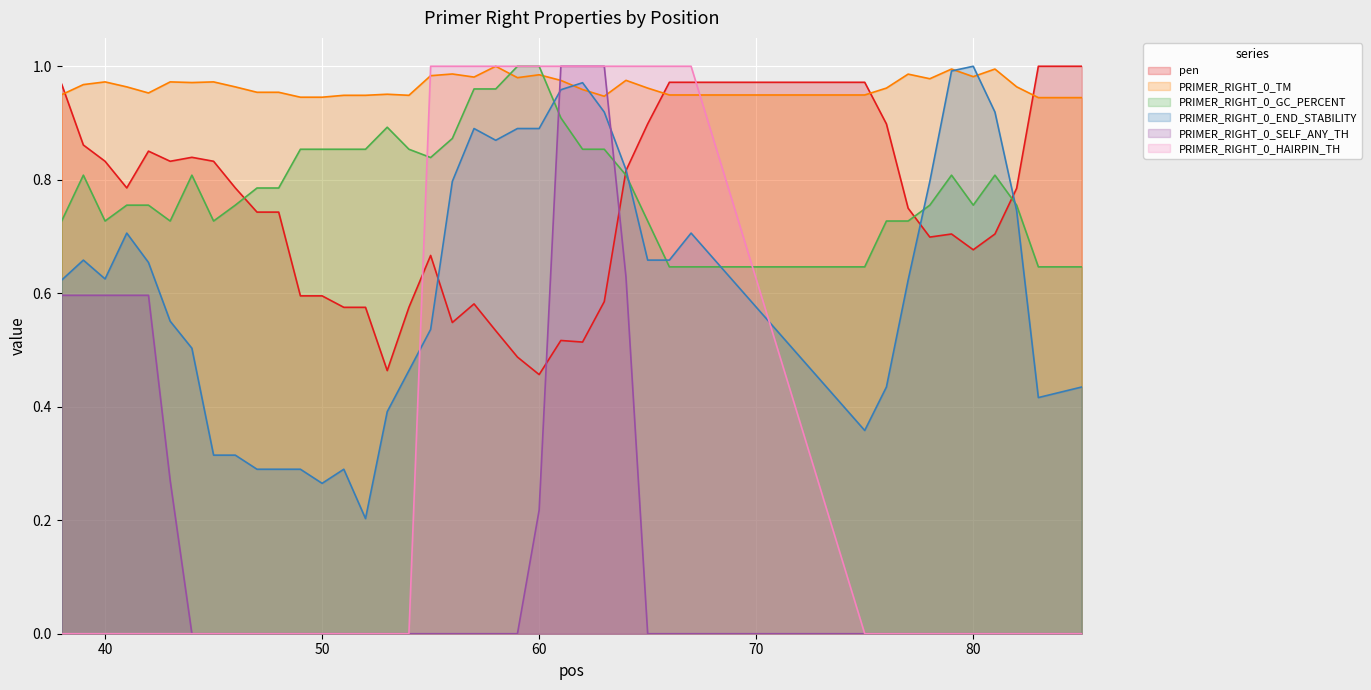

At which category does PRIMER_RIGHT_0_END_STABILITY reach its first local valley?

40